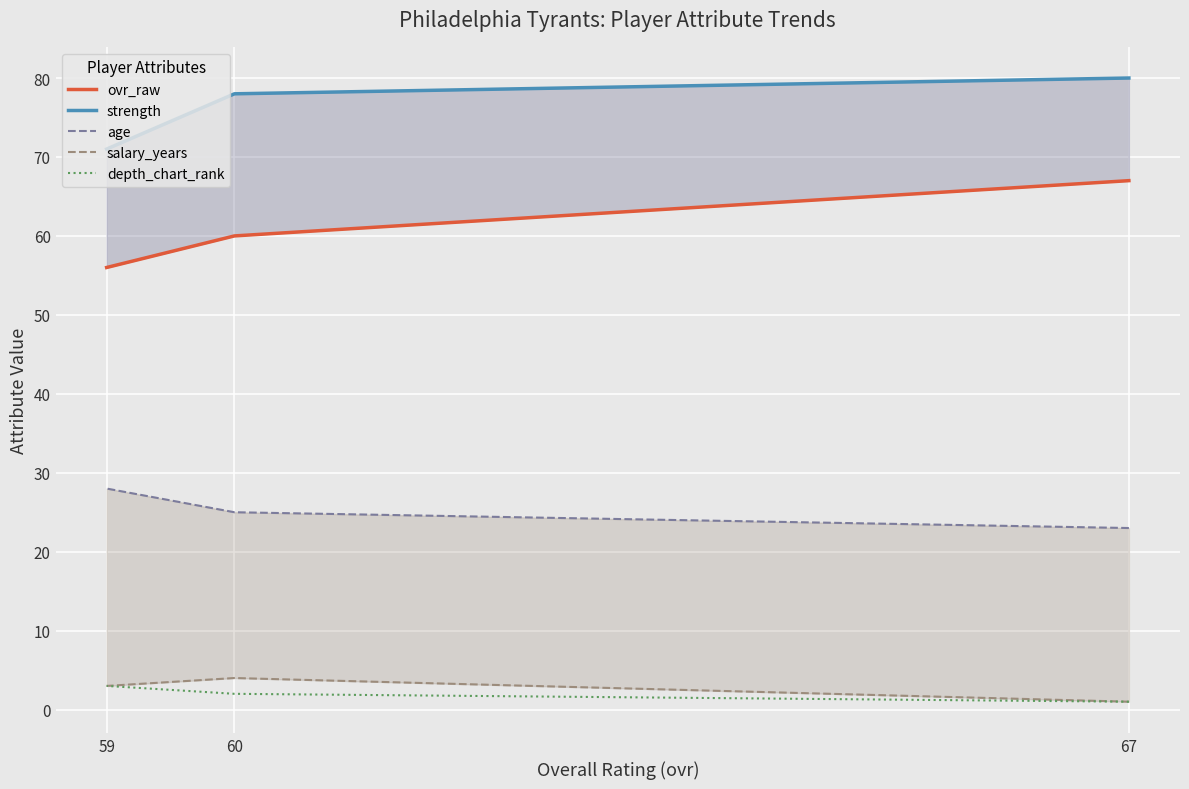

The ovr_raw series shows 37 at 67. True or false?

False